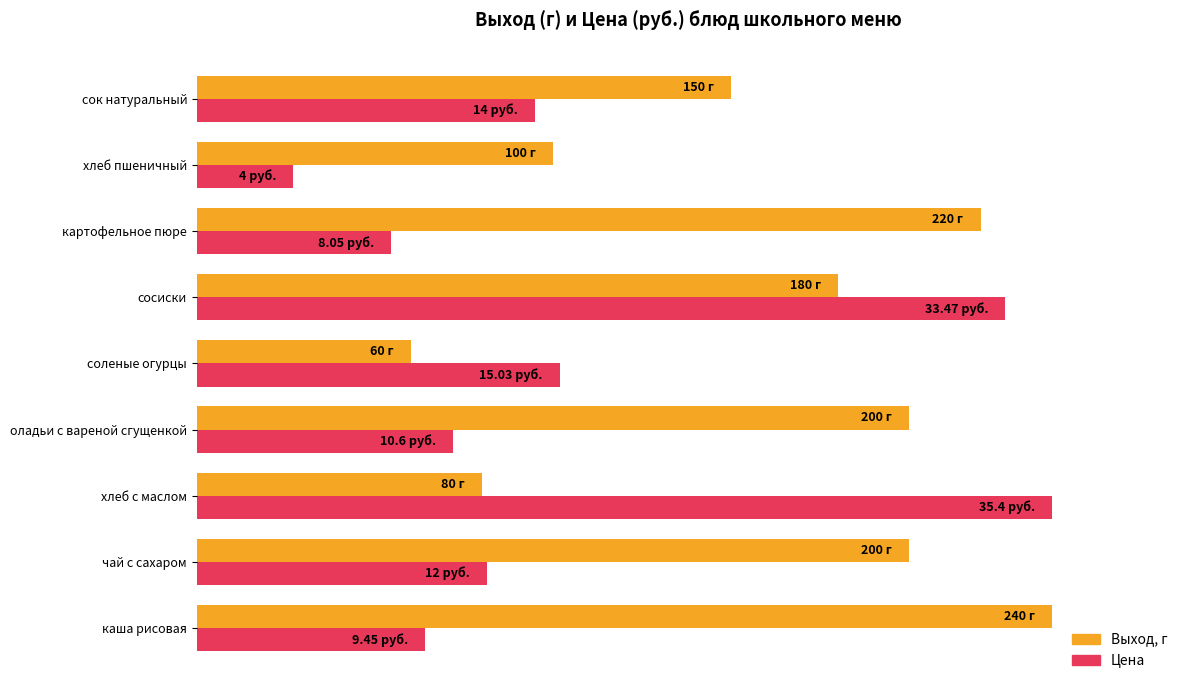

What are all the series names shown in the legend?

Выход, г, Цена